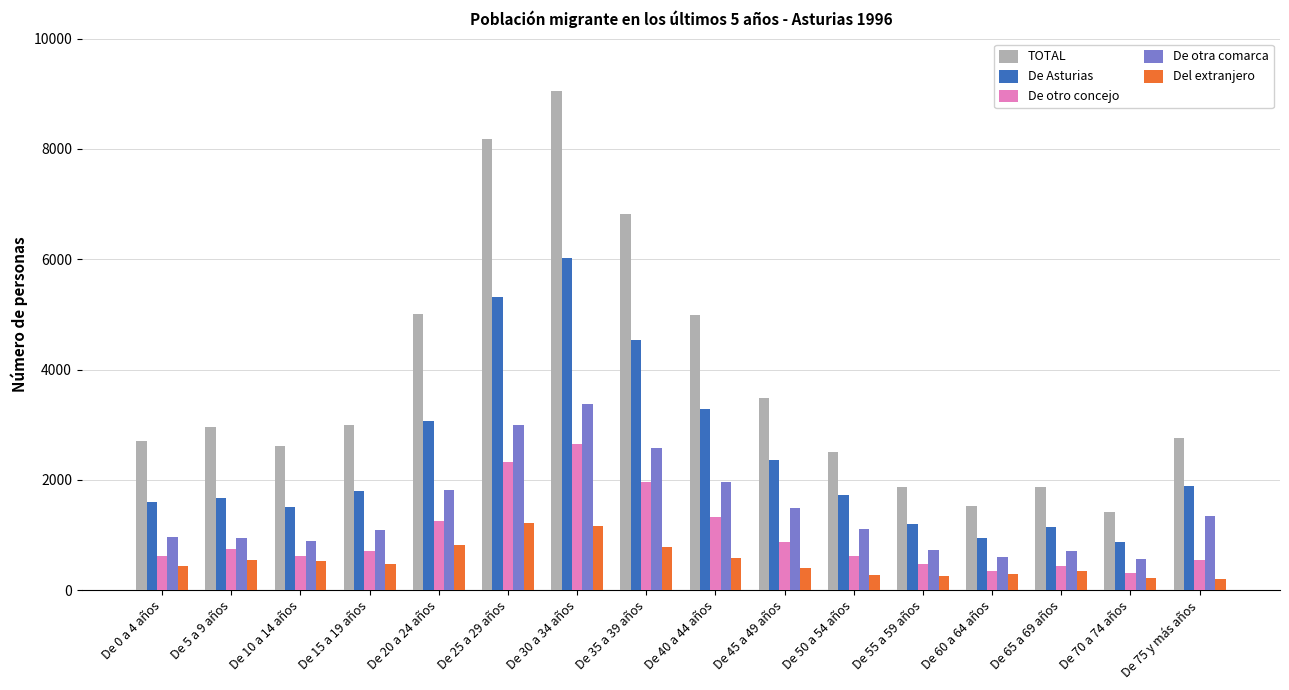

What is the difference between the second highest and second lowest values in the De Asturias series?

4383